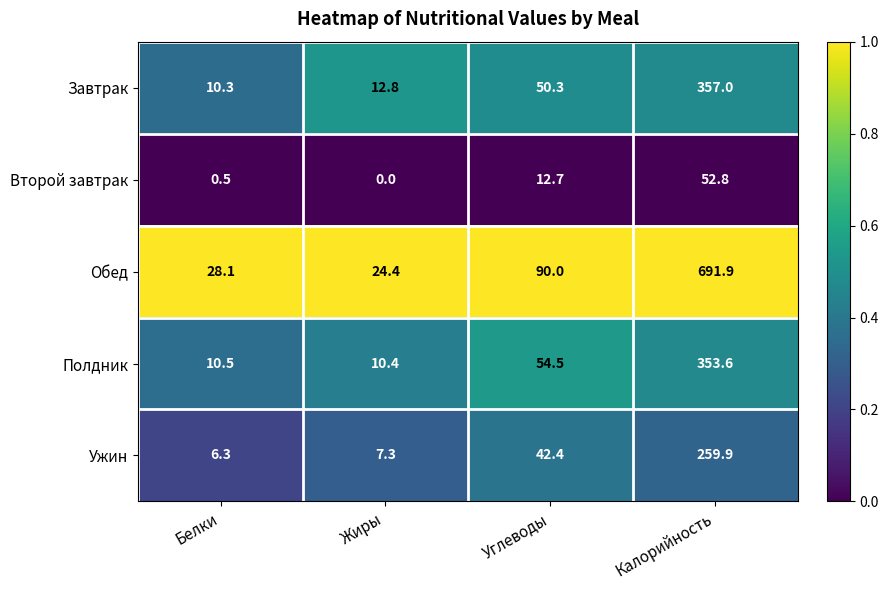

Which series has the largest total across all categories?

Обед